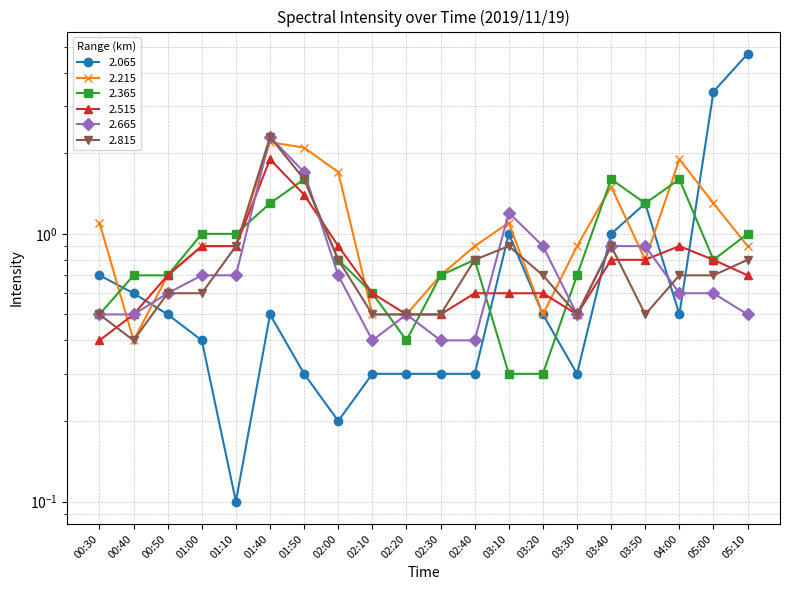

What is the label of the 15th point from the right?

01:40